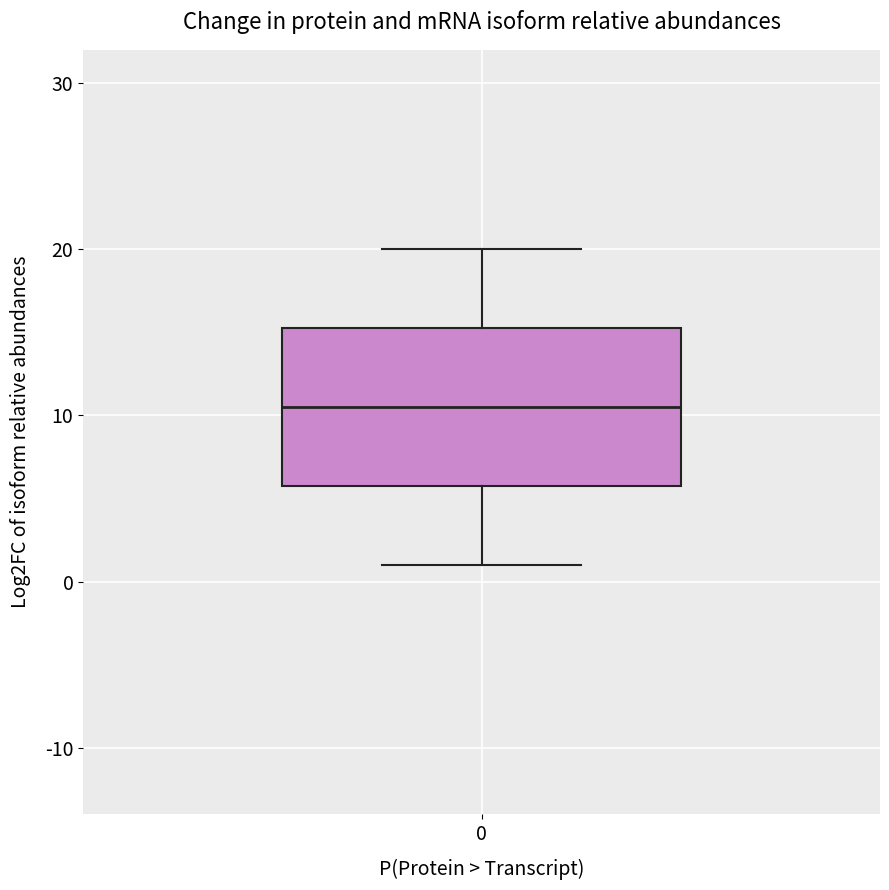

Where does the lower whisker of the box at x = 0 end on the y-axis? The values are not printed on the chart, so give them approximately, as read against the axis.

1